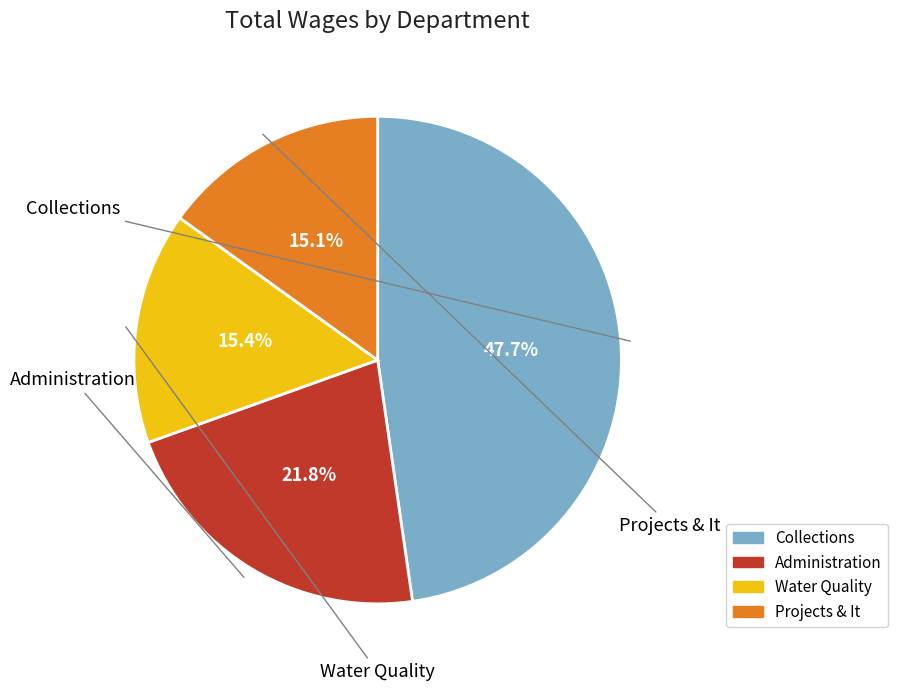

The Projects & It slice represents 15% of the pie. True or false?

True